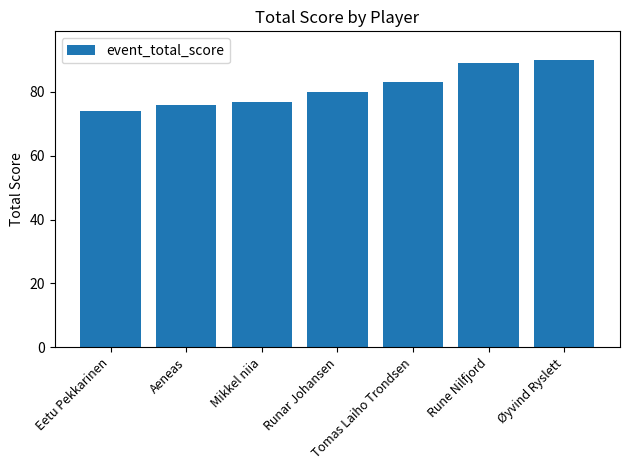

Where is the data nearest to the value 82?

Tomas Laiho Trondsen